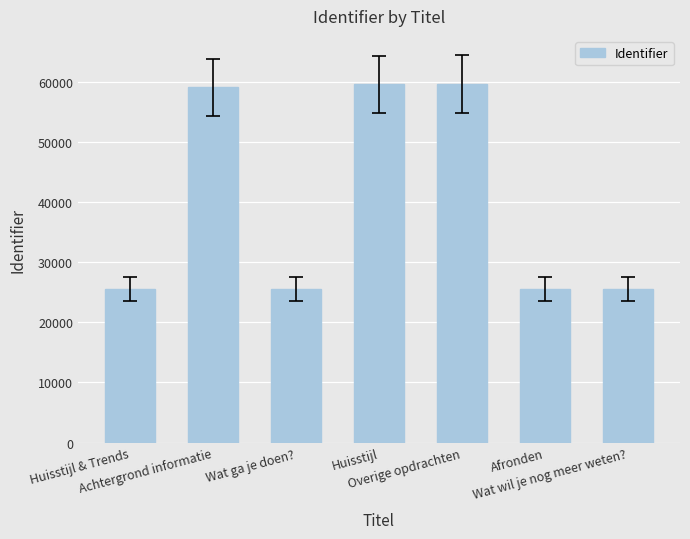

The value at Huisstijl & Trends is 25524. True or false?

True